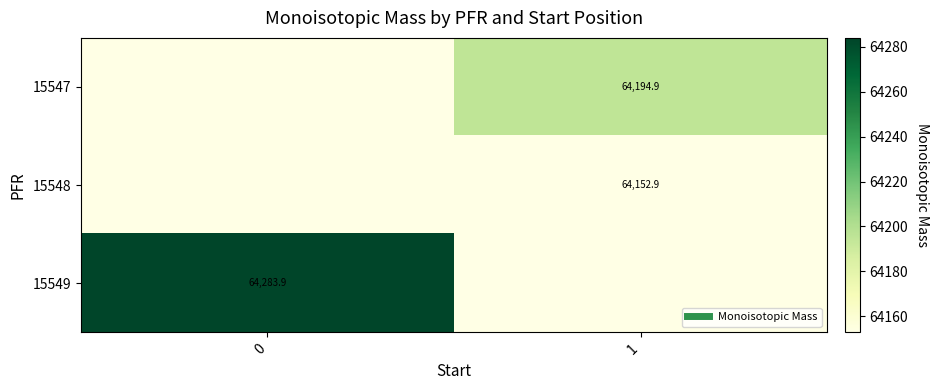

What is the spread (max minus min) of values at 0?

131.0